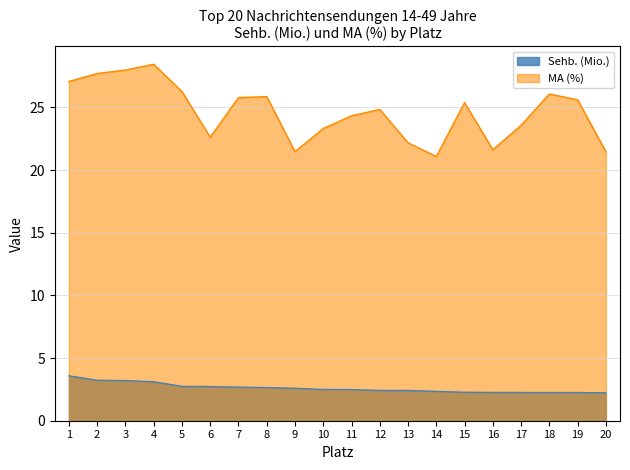

What is the difference between the maximum and minimum values in the Sehb. (Mio.) series?

1.4